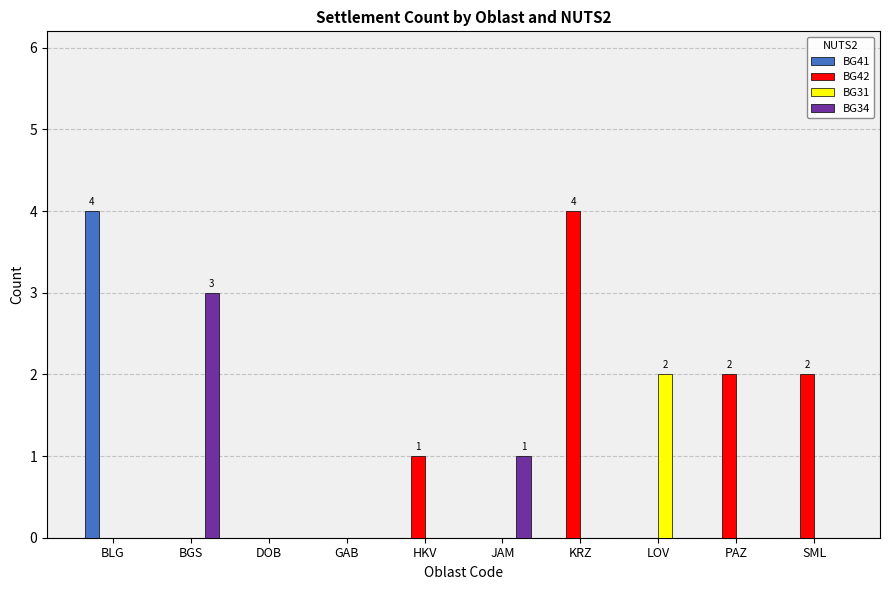

What is the sum of all BG41 values?

4